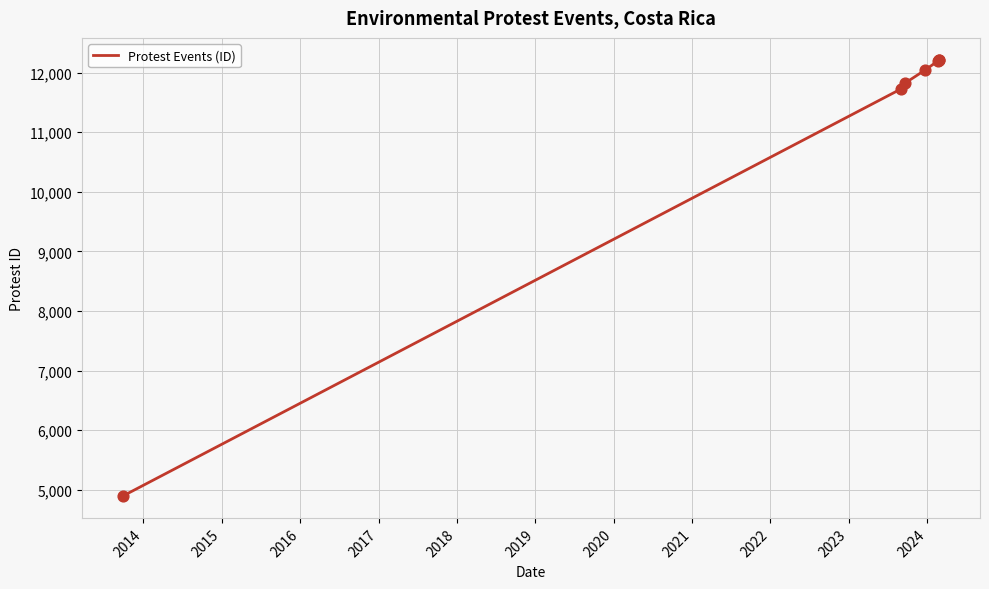

Between 2018 and 2017, which is larger?

2018